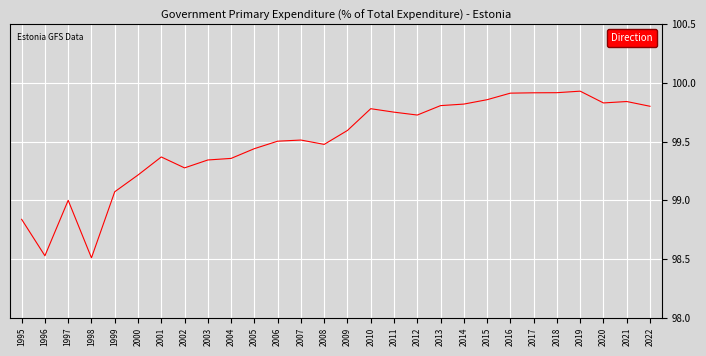

How many lines are shown in the chart?

1